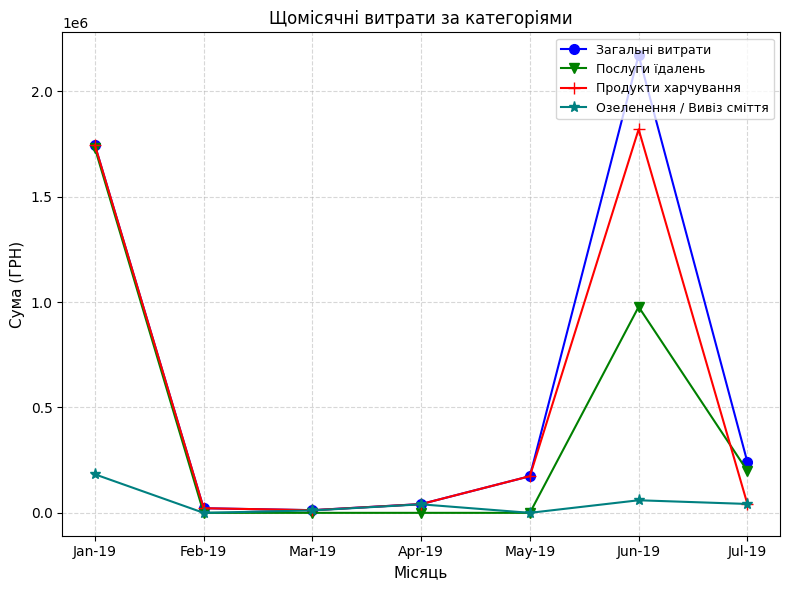

True or false: Послуги їдалень has a value of 0.0 at May-19.

True